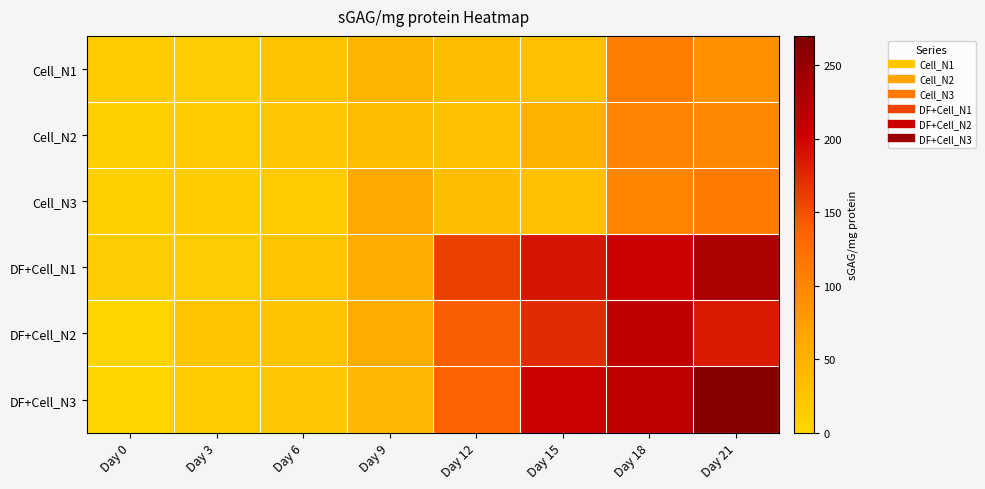

Which series has the largest range (max minus min)?

DF+Cell_N3